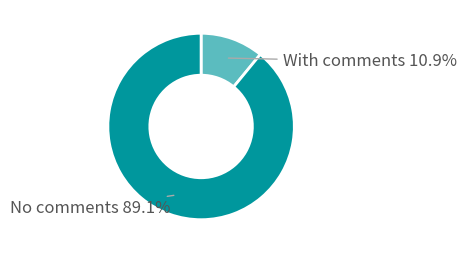

Combined, do With comments and No comments account for over 50%?

Yes